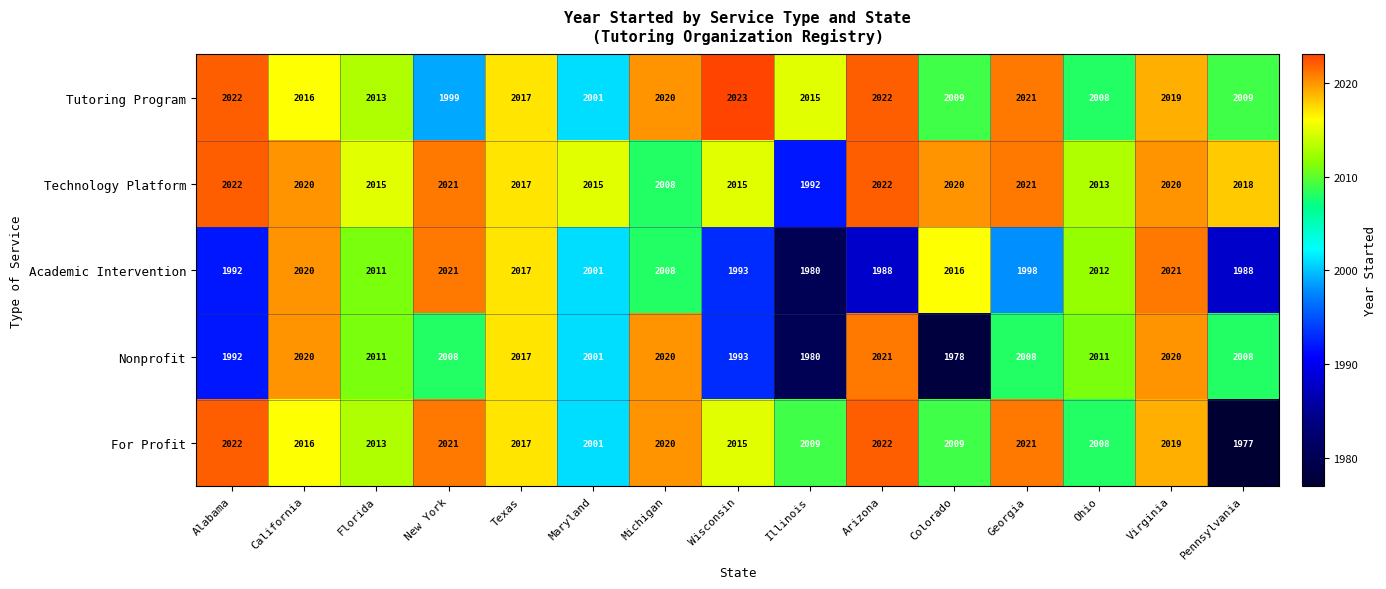

What is the sum of the Technology Platform values at Georgia and Michigan?

4029